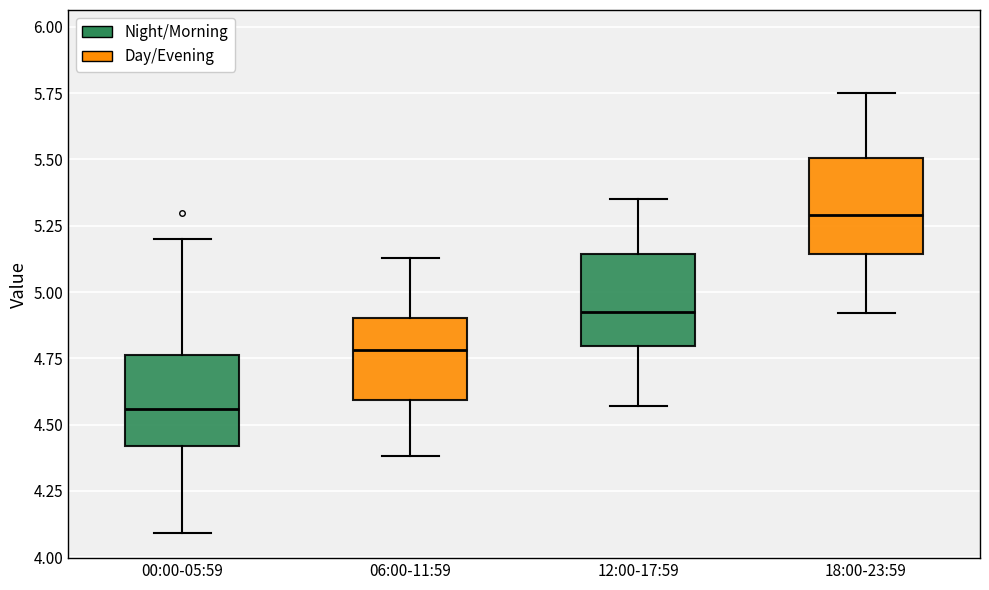

Where does the lower whisker of the box for 06:00-11:59 end on the y-axis? The values are not printed on the chart, so give them approximately, as read against the axis.

4.40